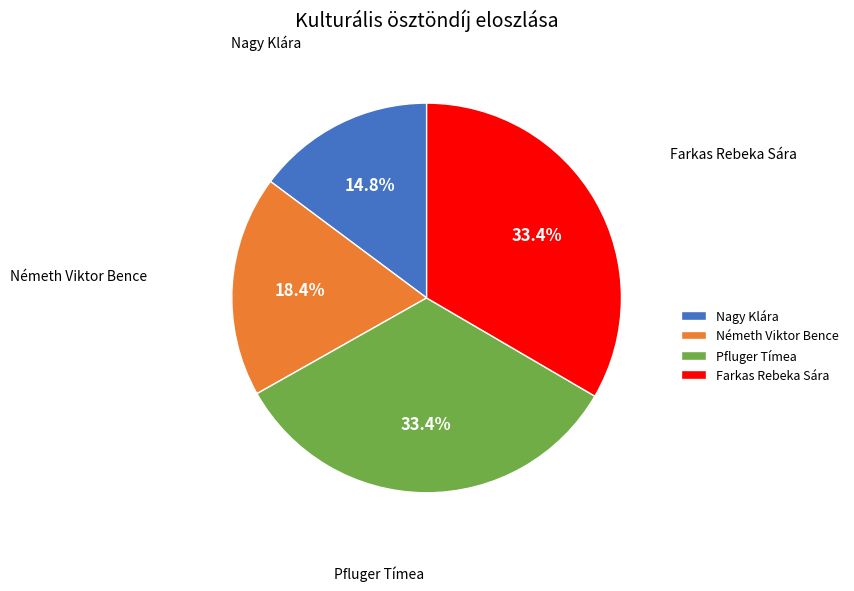

How many segments does this pie chart have?

4